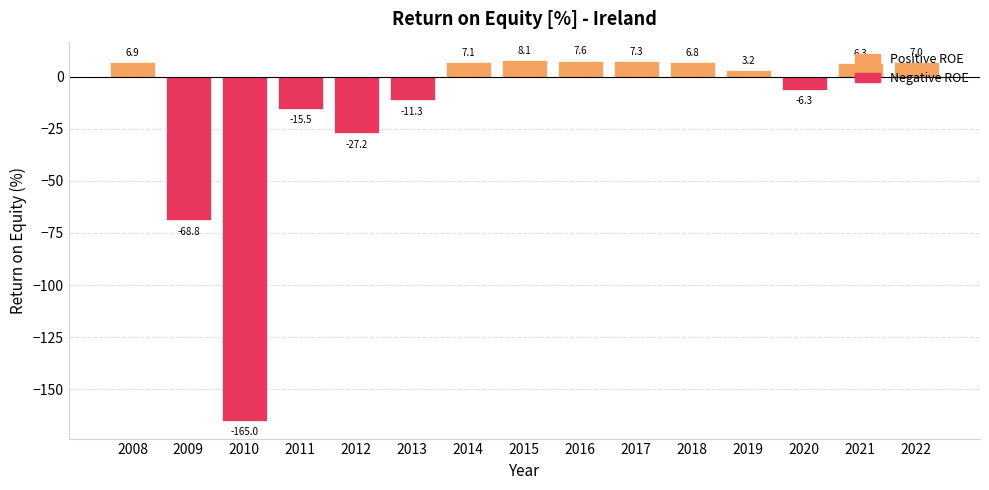

How many bars are there in total?

15